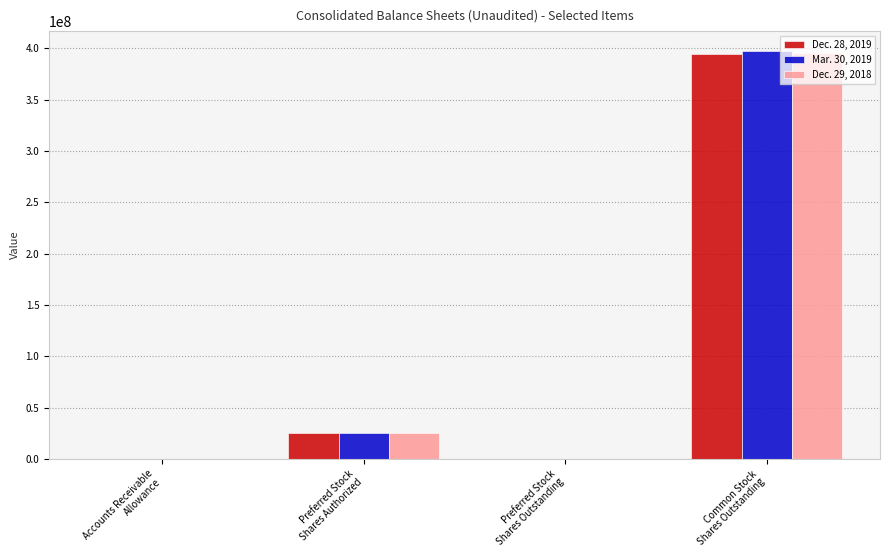

The Dec. 28, 2019 series shows 0 at Preferred Stock
Shares Outstanding. True or false?

True